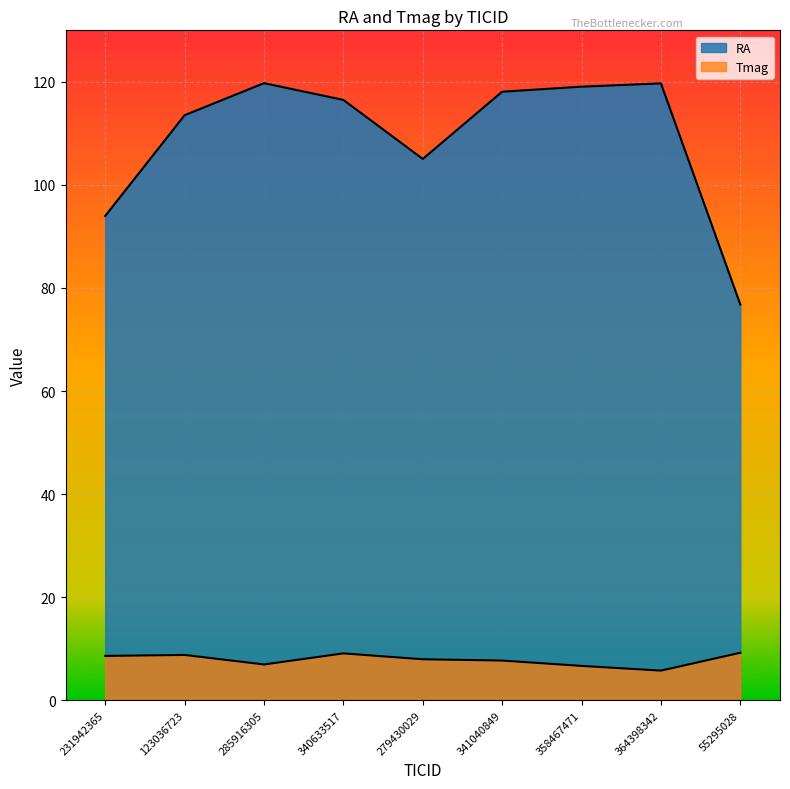

Reading left to right, transcribe all the data shown in this chart.

RA: 231942365=94.0	123036723=113.5	285916305=119.8	340633517=116.5	279430029=105.0	341040849=118.1	358467471=119.1	364398342=119.7	55295028=76.8
Tmag: 231942365=8.6	123036723=8.8	285916305=6.9	340633517=9.1	279430029=8.0	341040849=7.7	358467471=6.7	364398342=5.8	55295028=9.2